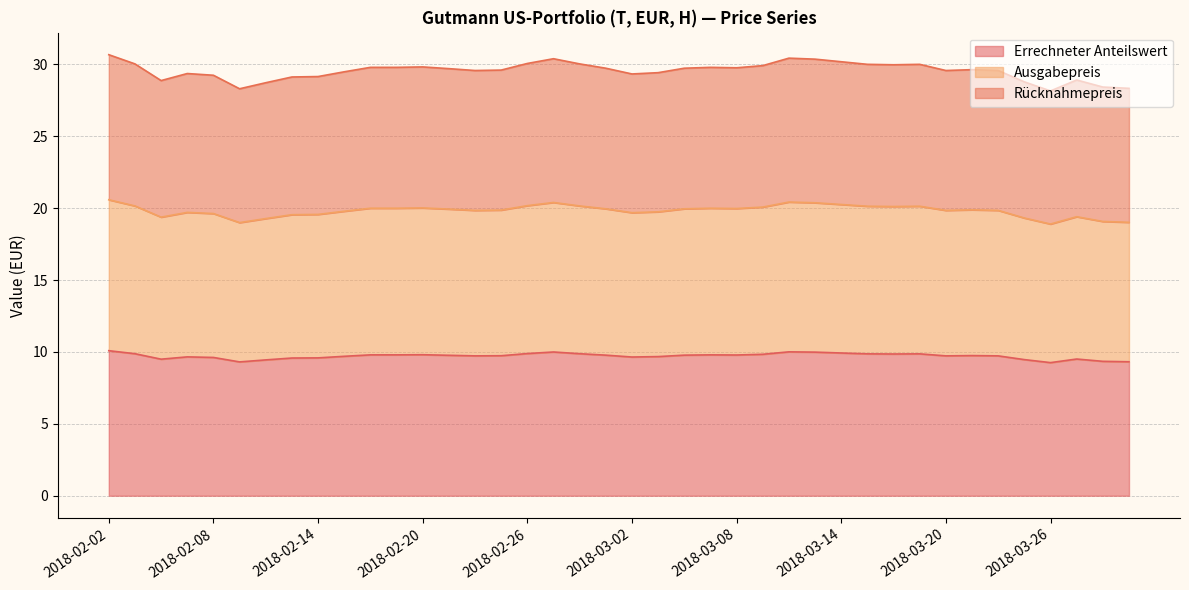

What is the average value of the Errechneter Anteilswert series?

9.7